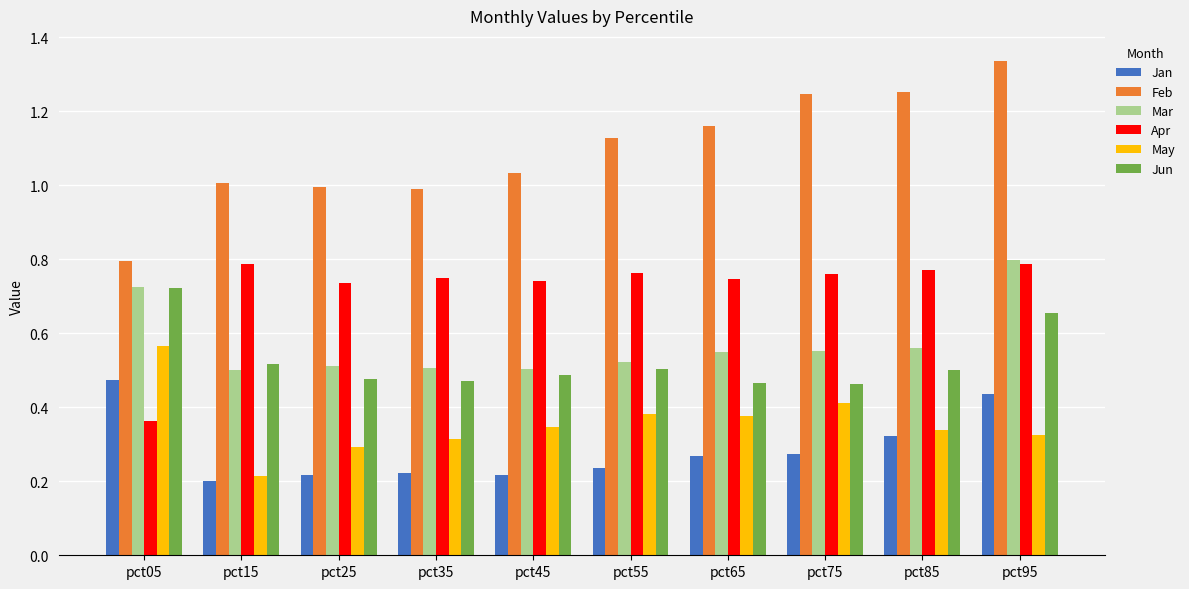

Is it true that Feb equals 1.0 at pct45?

True